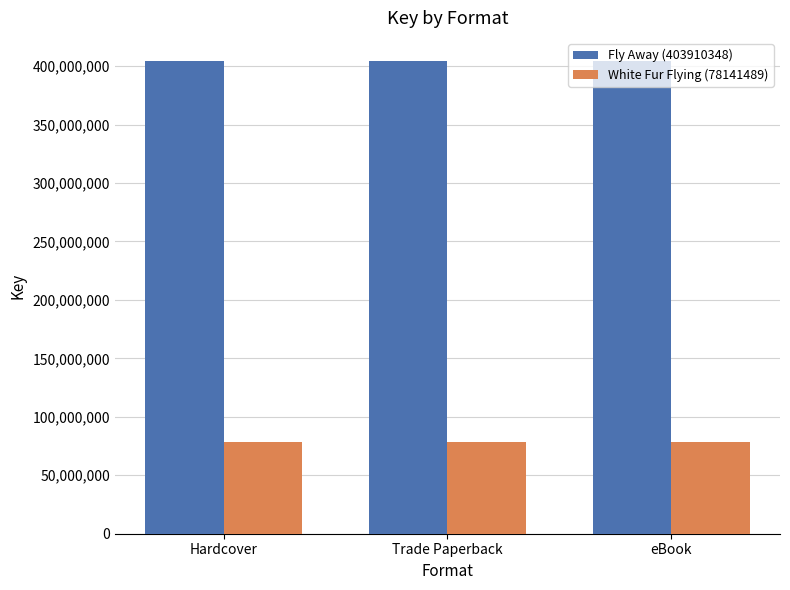

Are the bars grouped side by side (vs. stacked)?

Yes